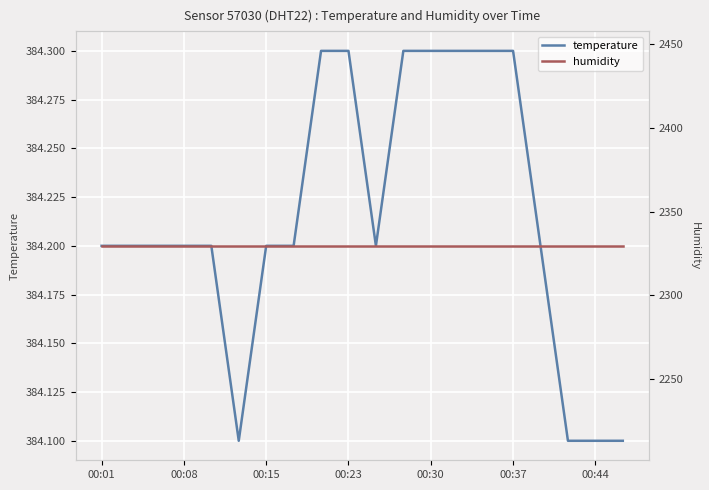

What is the smallest value displayed?

384.1